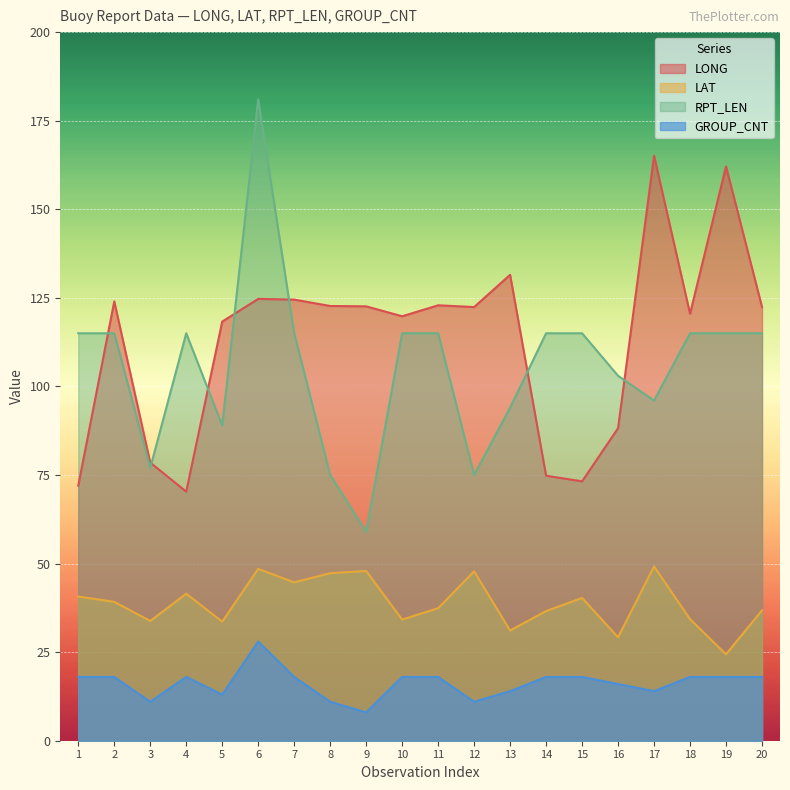

Is it true that GROUP_CNT equals 18.0 at 20?

True